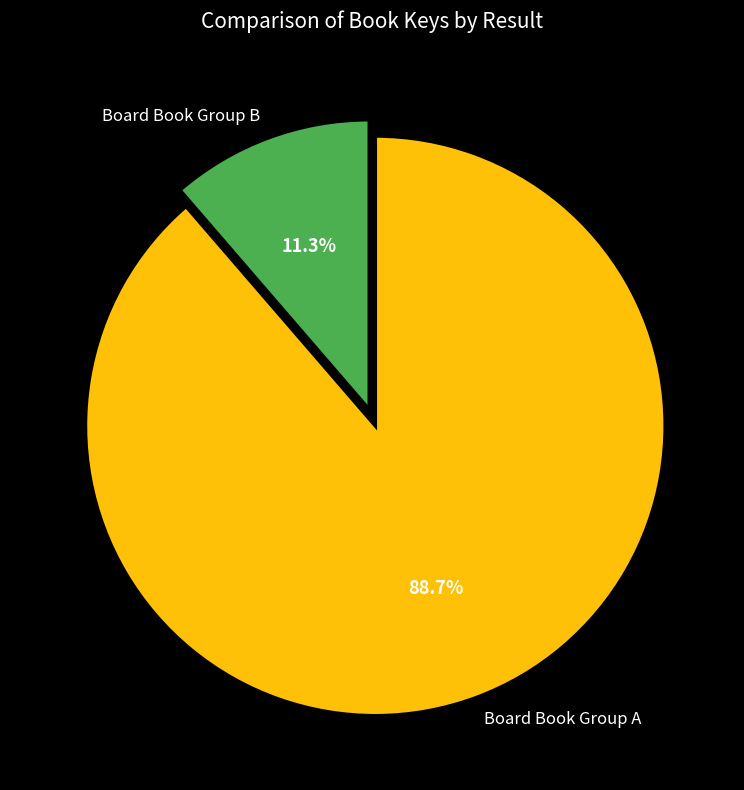

To the nearest percent, what is the difference between the largest and smallest slice percentages?

77%